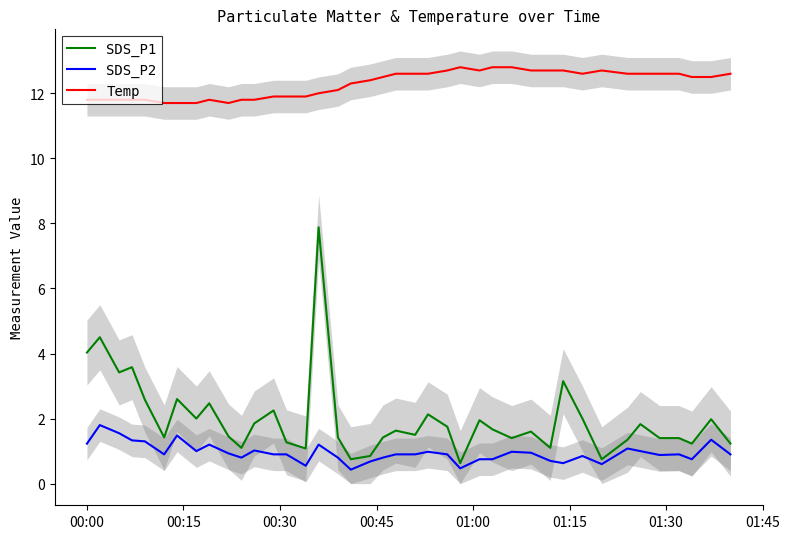

True or false: Temp and SDS_P2 intersect in this chart.

False